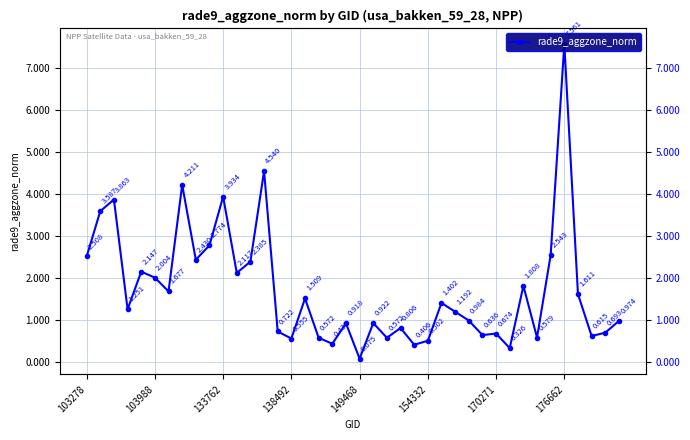

How many interior local valleys (lower than both neighbors) does the data have?

13